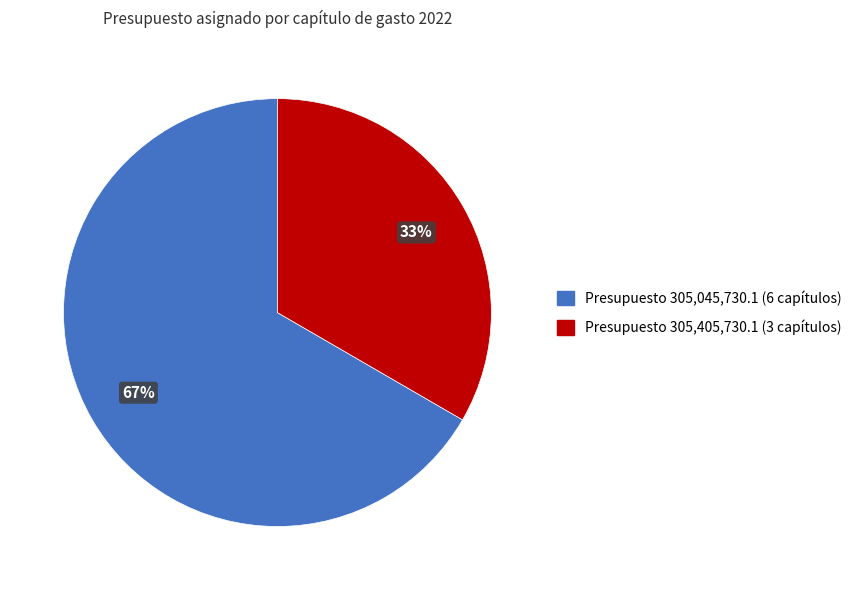

To the nearest percent, what is the average slice percentage?

50%